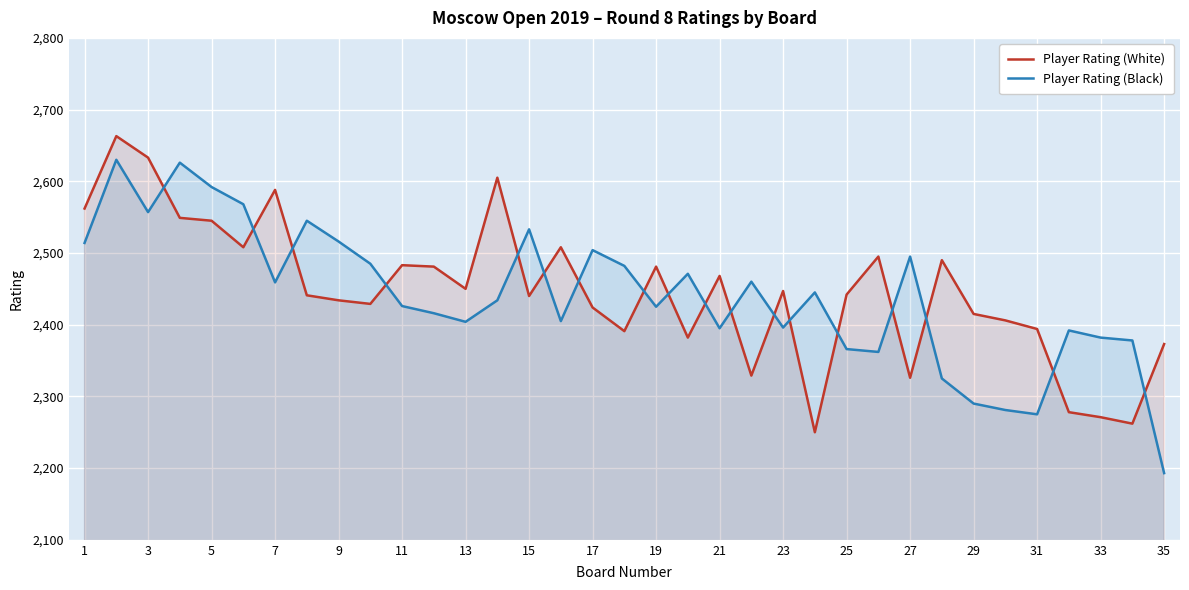

What is the difference between the Player Rating (White) values at 27 and 35?

47